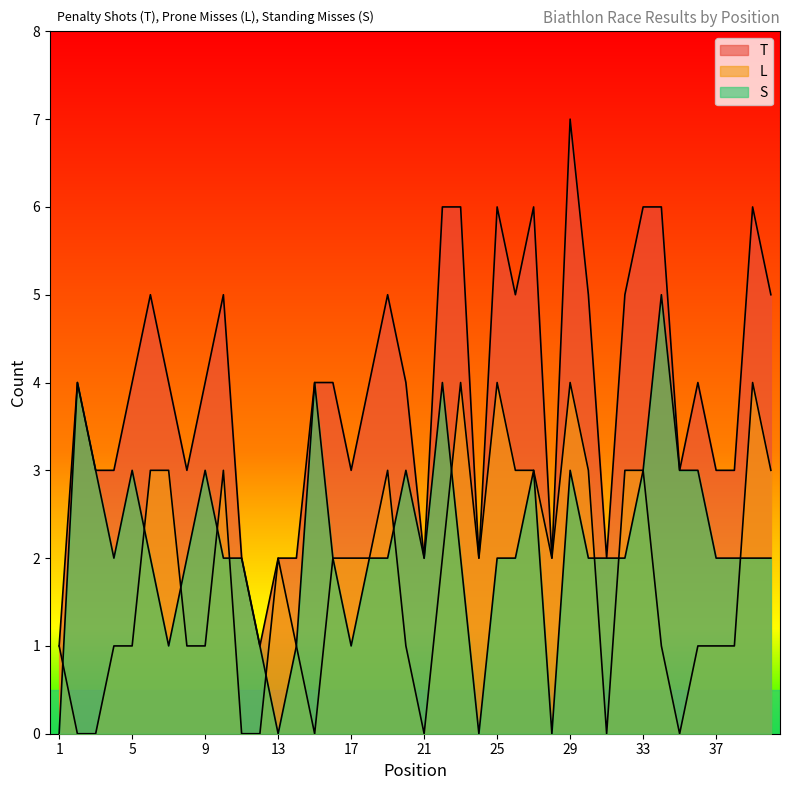

What is the difference between the highest and lowest values at 39?

4